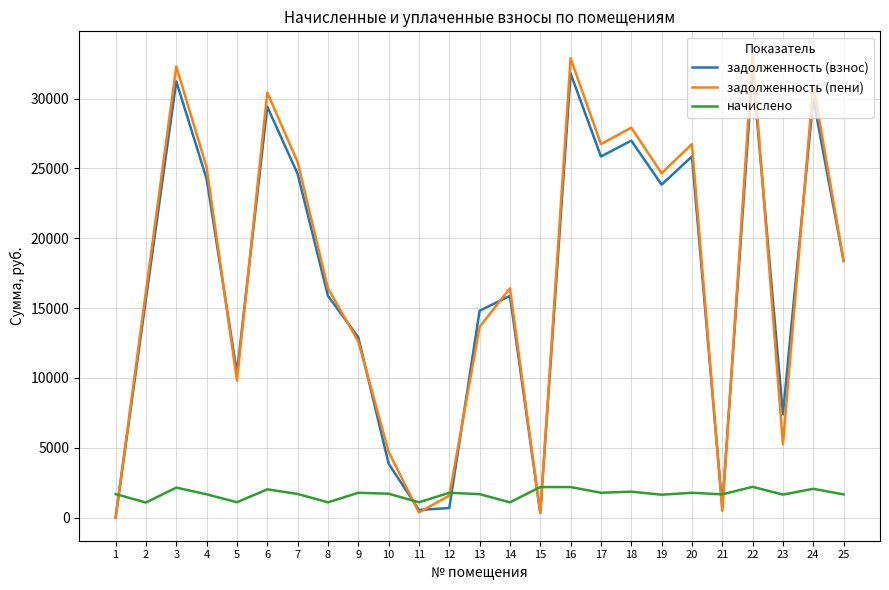

True or false: начислено and задолженность (пени) intersect in this chart.

True